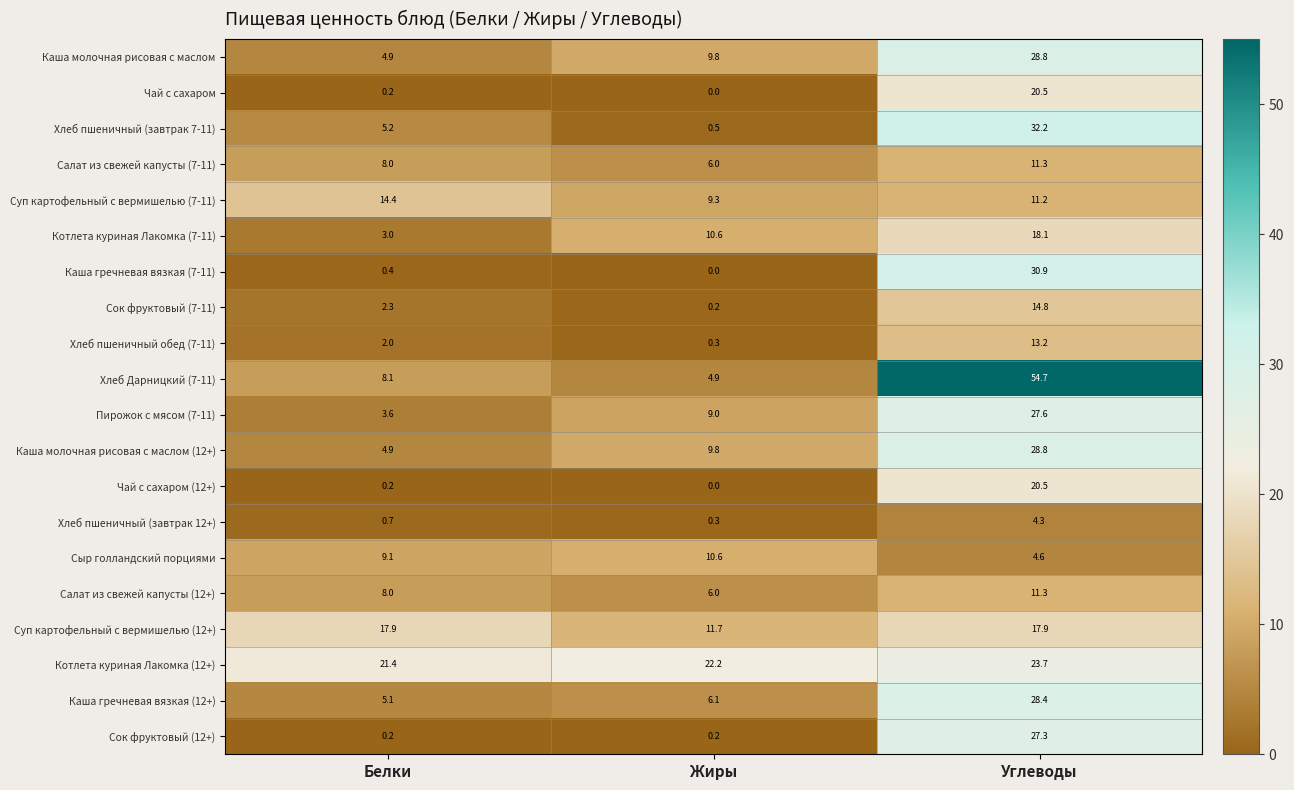

What is the difference between the highest and lowest values at Белки?

21.2